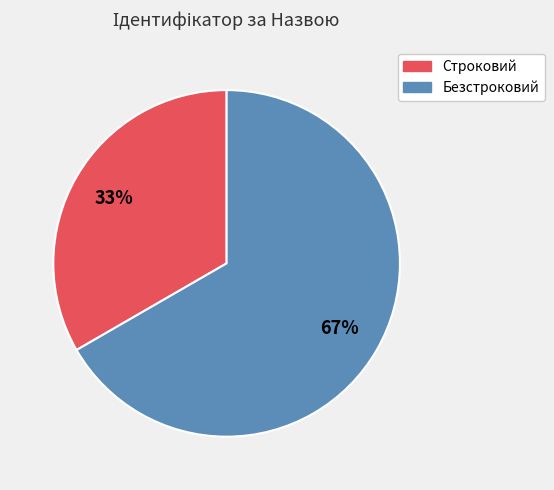

Do Безстроковий and Строковий together represent more than half of the pie?

Yes